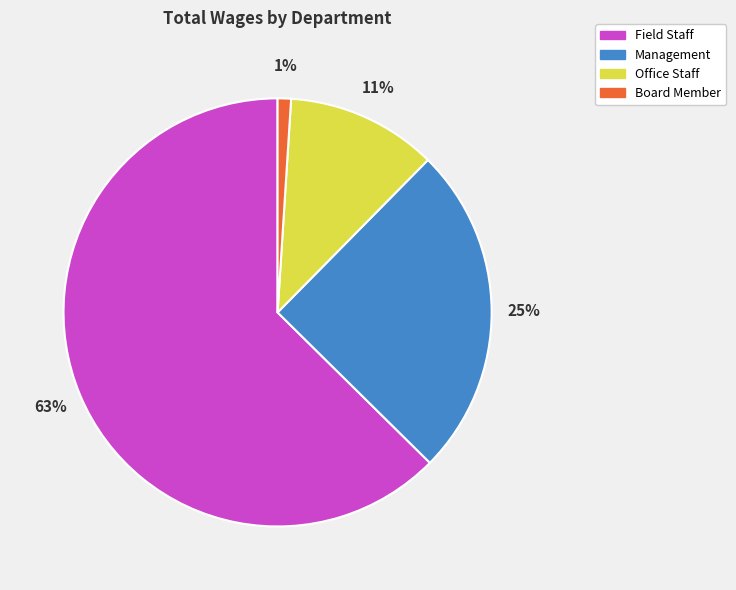

To the nearest percent, what is the combined percentage of Management and Board Member?

26%